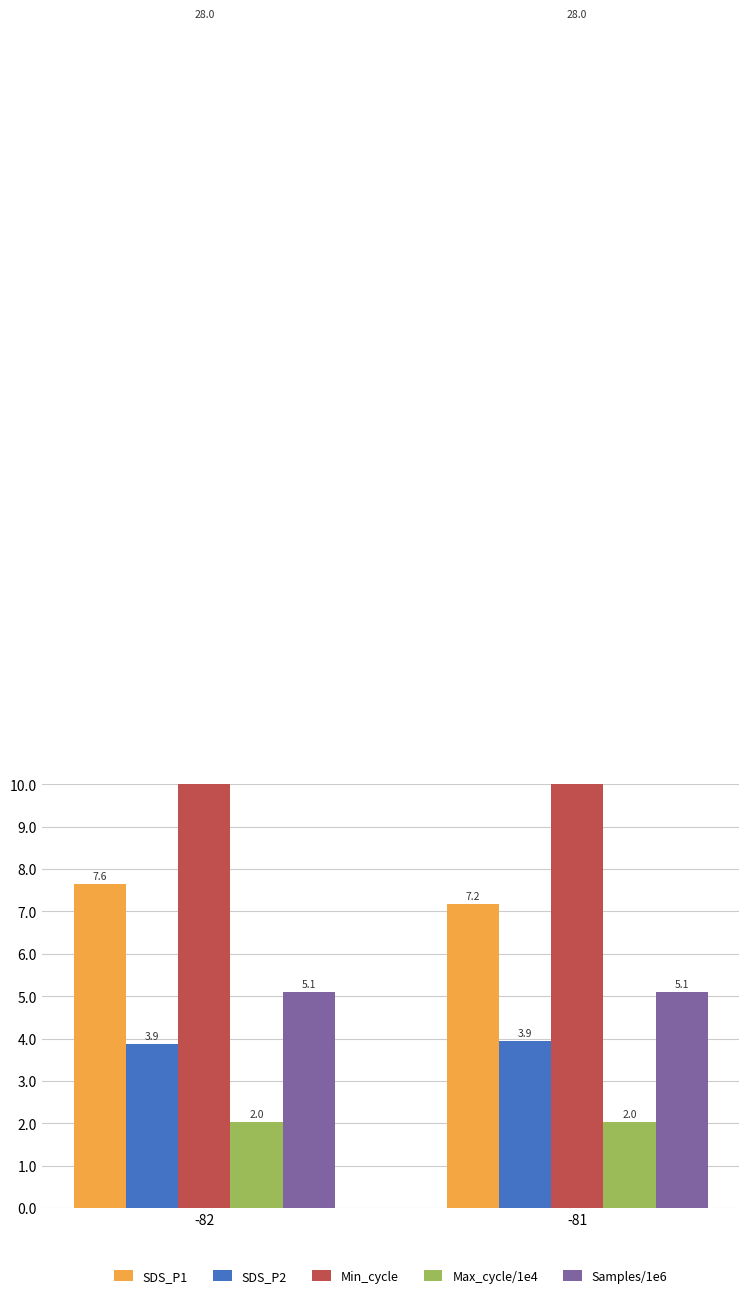

How many bars are there in each group?

5